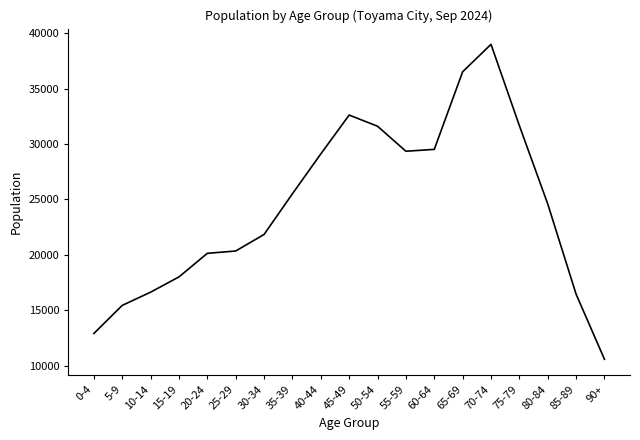

What is the maximum value shown in the chart?

39010